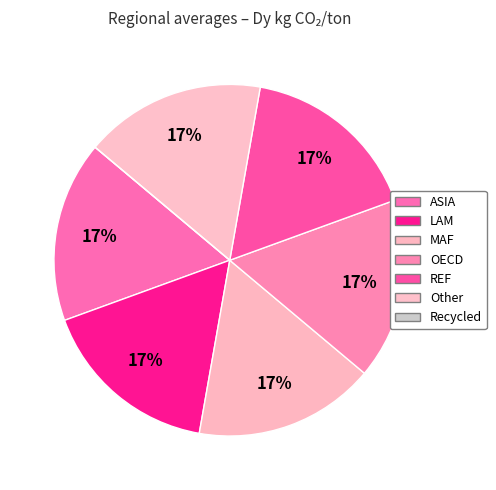

How much of the chart is everything except MAF?

83.3%